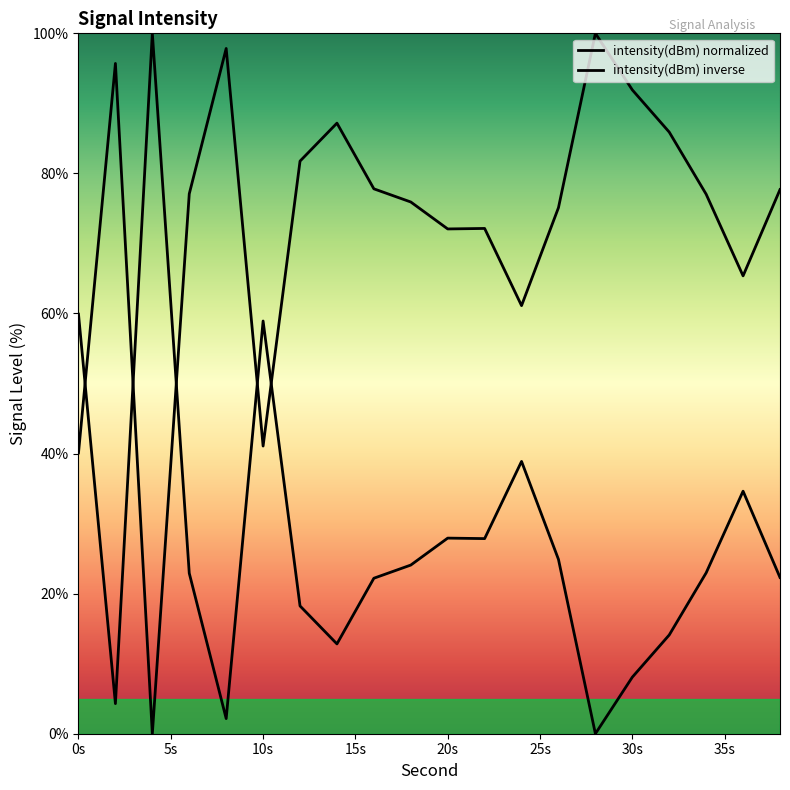

At which category is the sum across all series the highest?

0s